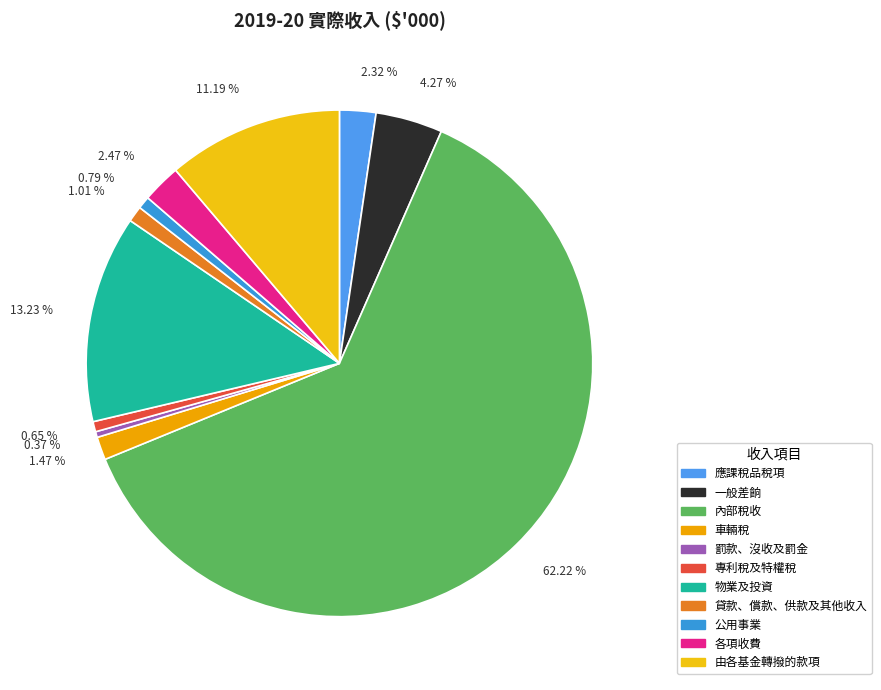

How many segments does this pie chart have?

11